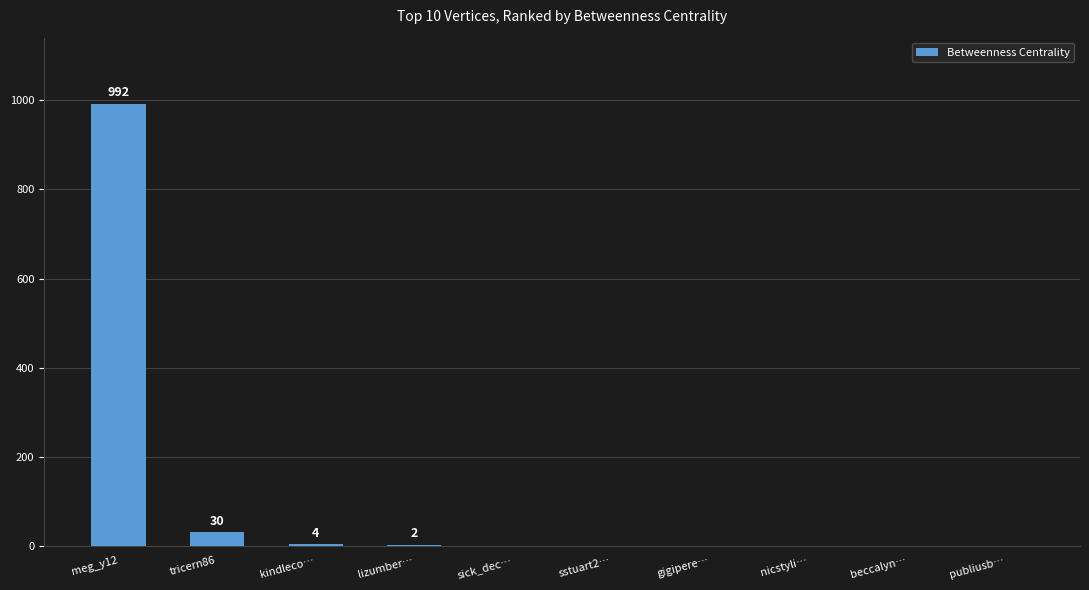

How many data points are above 0?

4